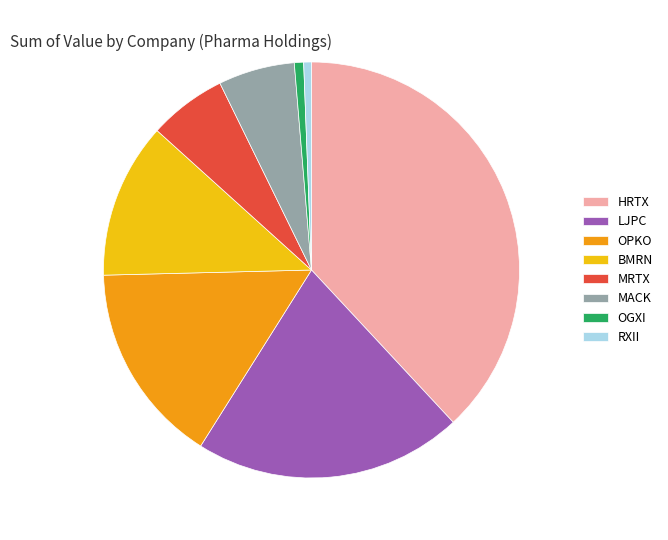

Does OPKO account for over 50% of the chart?

No